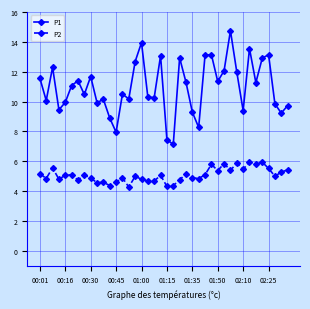

Which series has the largest total across all categories?

P1